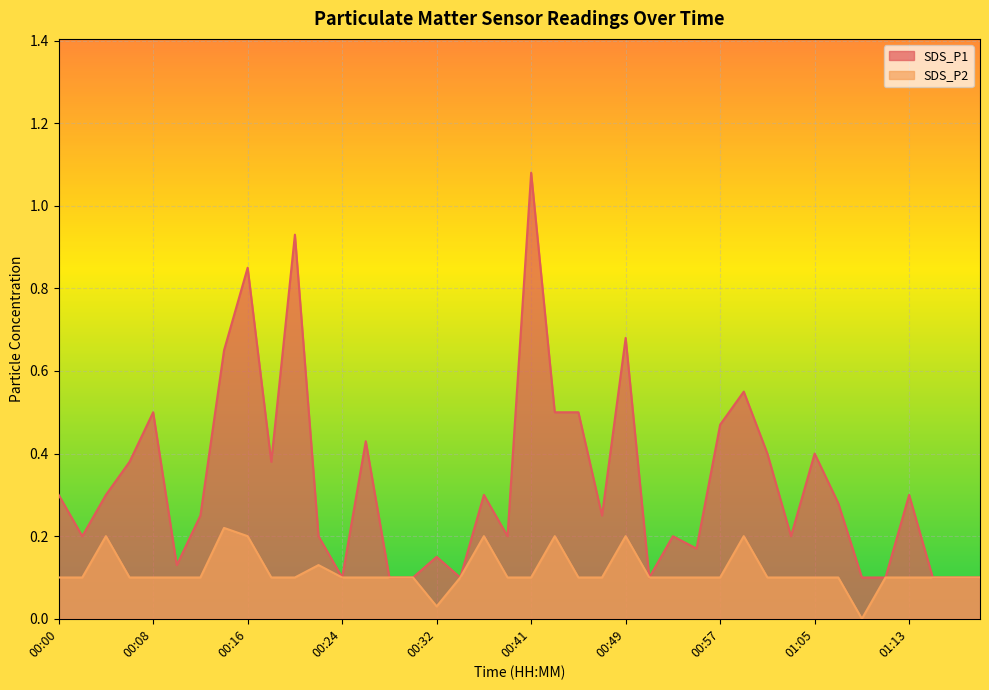

At which category is the sum across all series the highest?

00:41